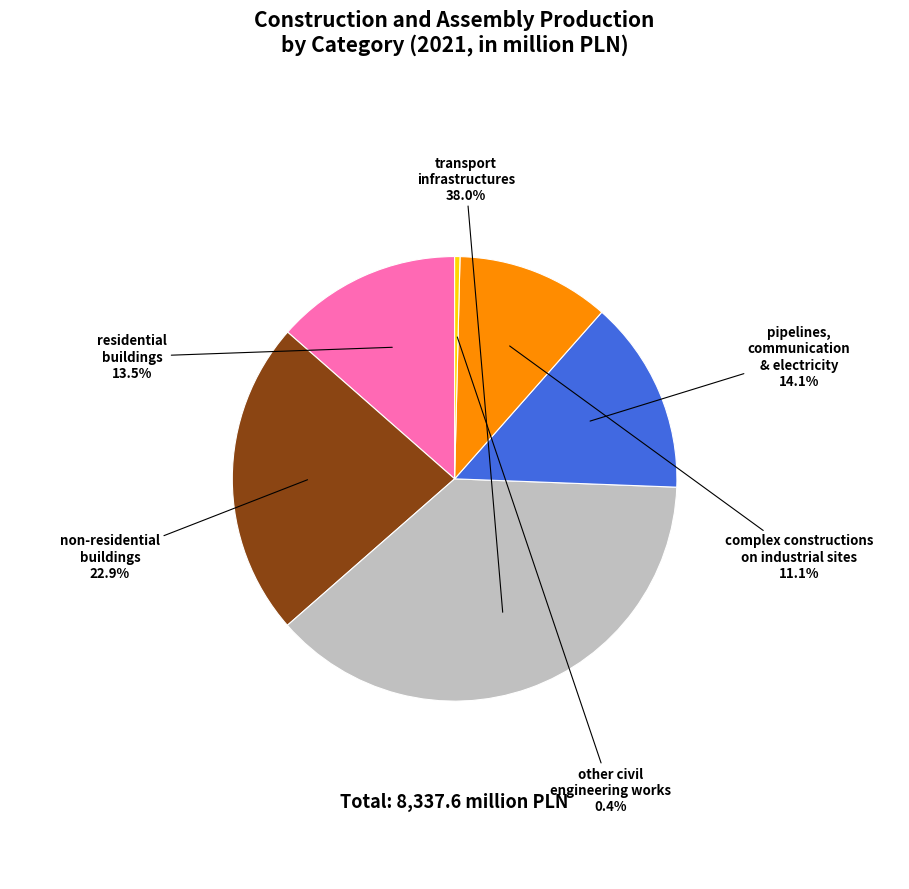

Is there any slice that represents more than half of the pie?

No